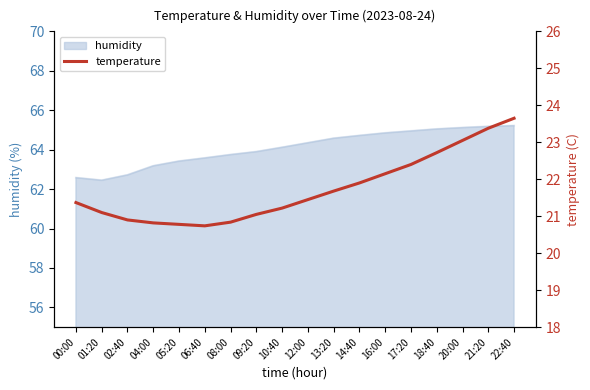

What is the ratio of the value at 20:00 to the value at 18:40?

1.0